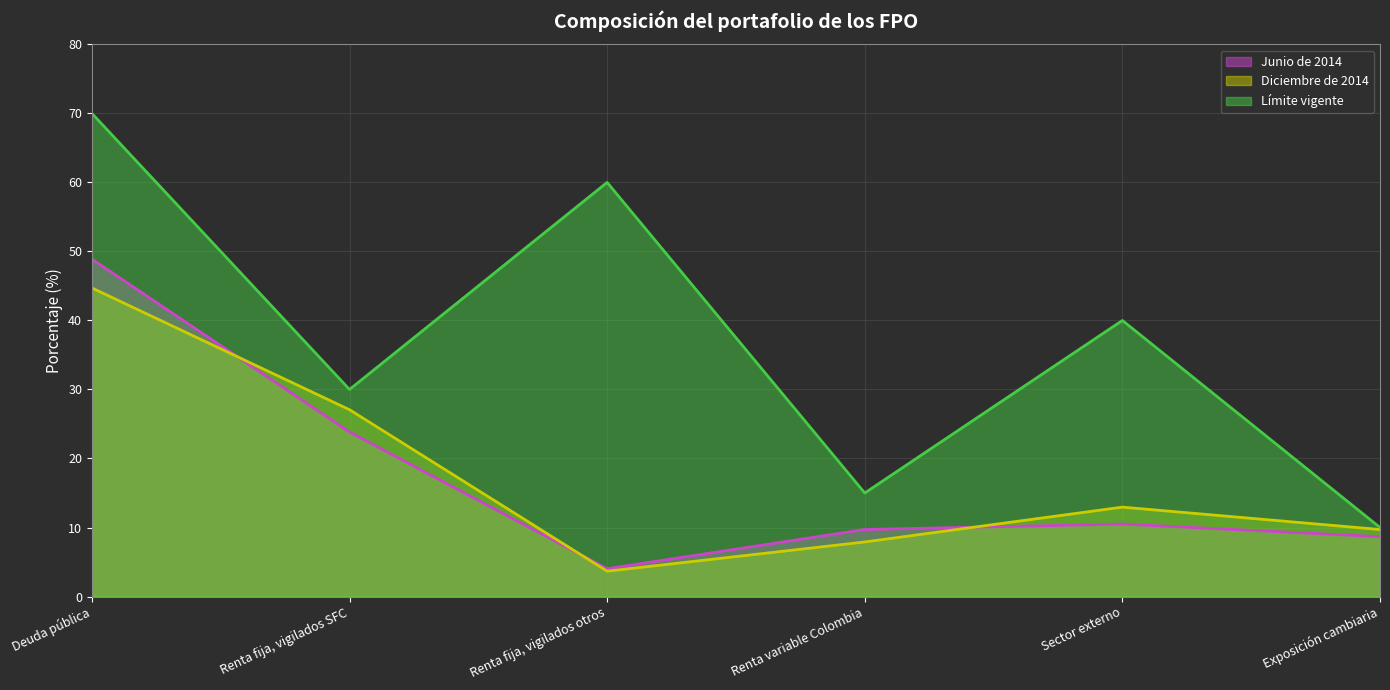

What is the sum of the Diciembre de 2014 values at Exposición cambiaria and Renta fija, vigilados SFC?

36.8